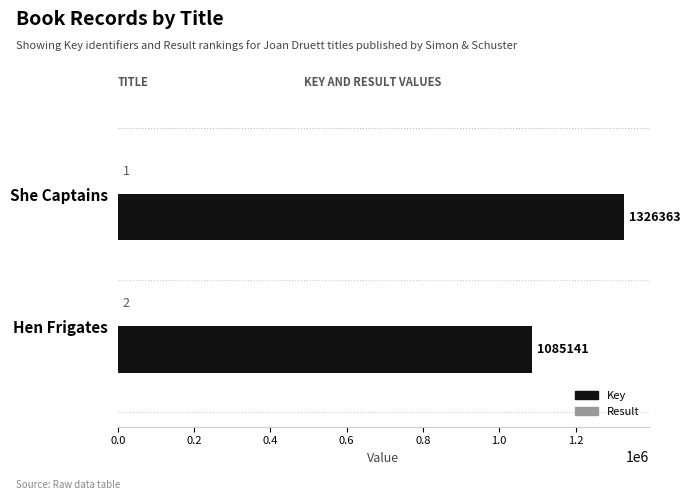

True or false: Key has a value of 816677 at She Captains.

False